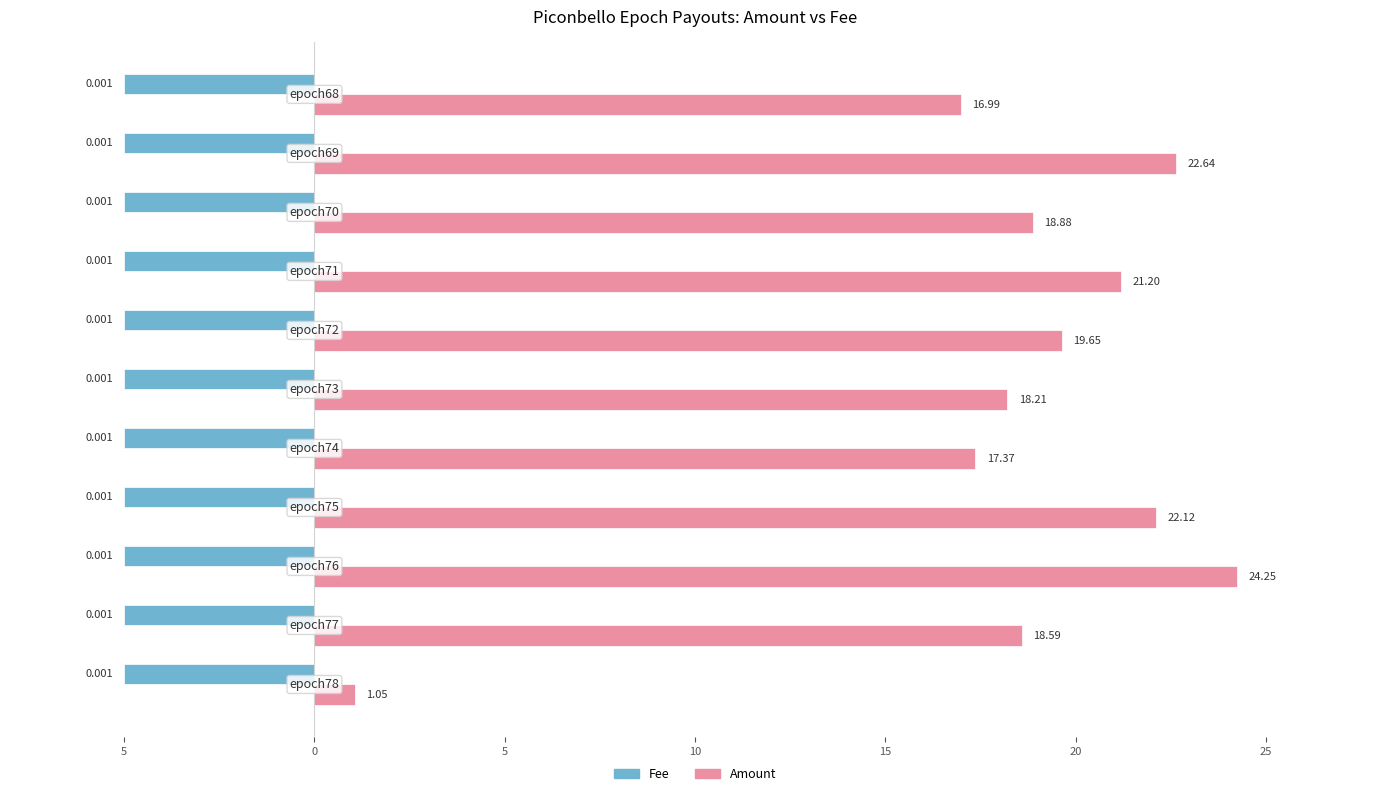

What are all the series names shown in the legend?

Fee, Amount